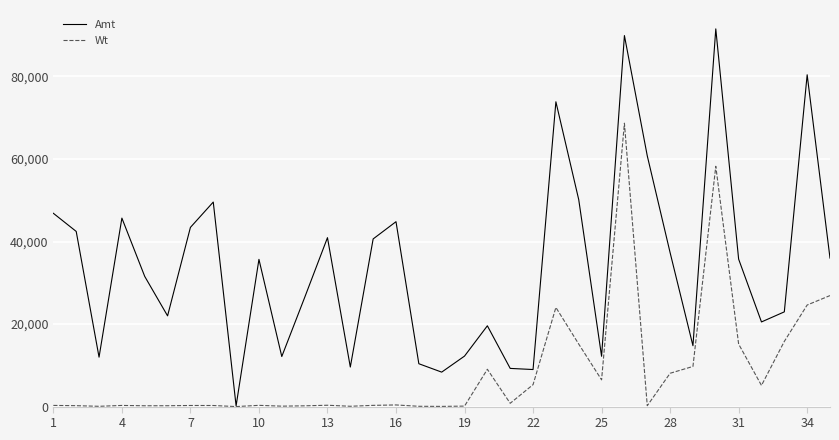

Which series has the largest range (max minus min)?

Amt